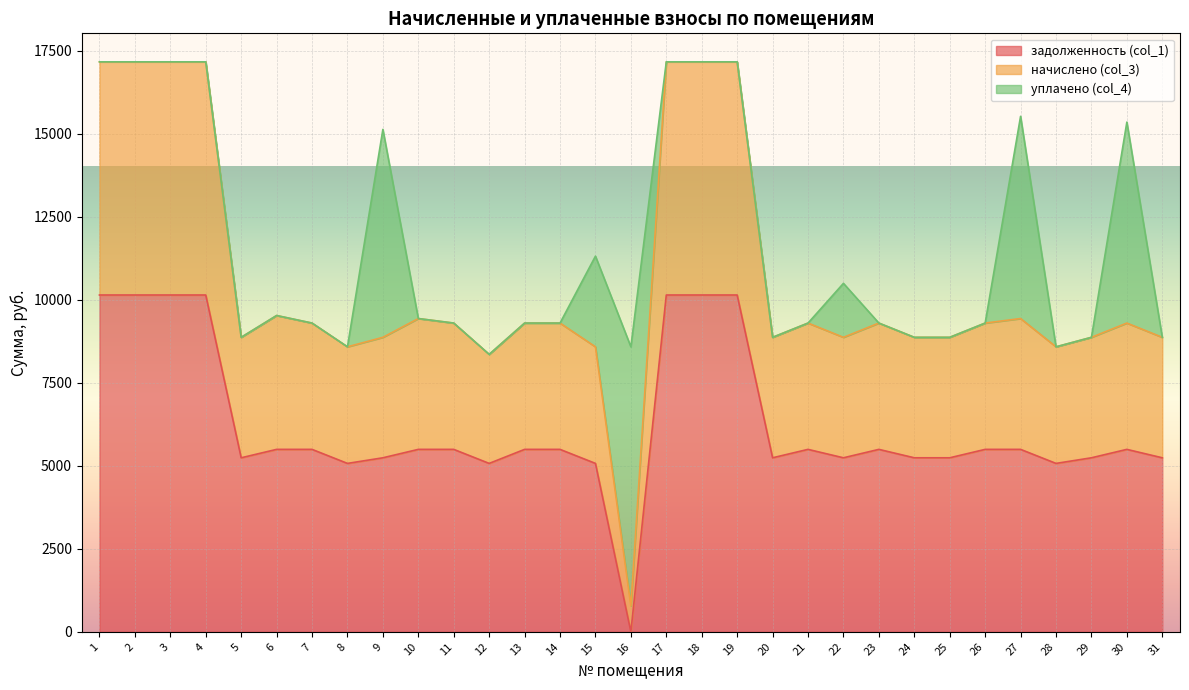

What are all the series names shown in the legend?

задолженность (col_1), начислено (col_3), уплачено (col_4)